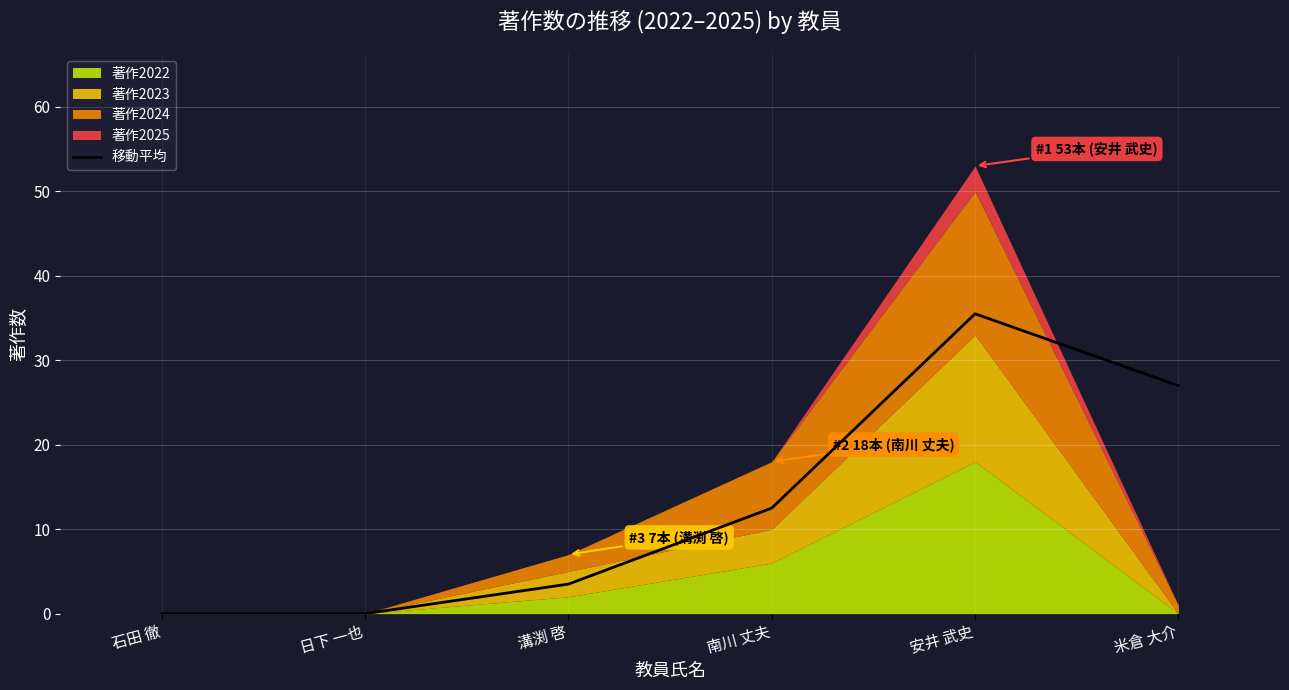

Rank the categories by value from lowest to highest.

石田 徹, 日下 一也, 溝渕 啓, 南川 丈夫, 米倉 大介, 安井 武史